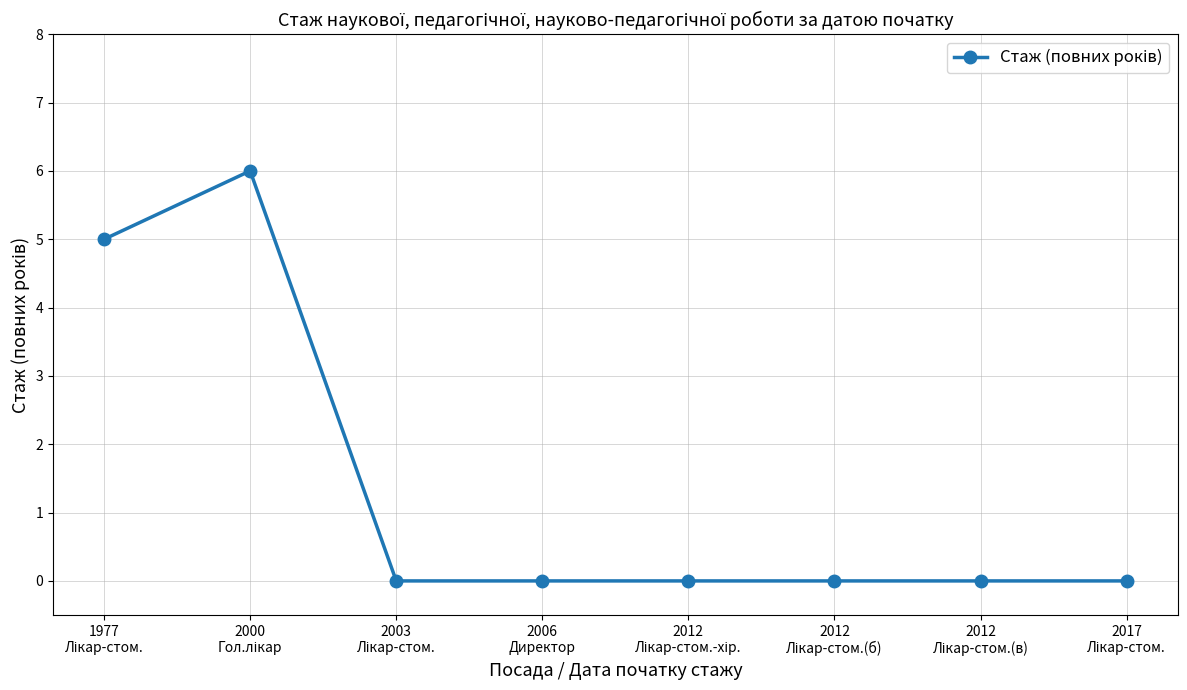

How many categories are shown in the chart?

8